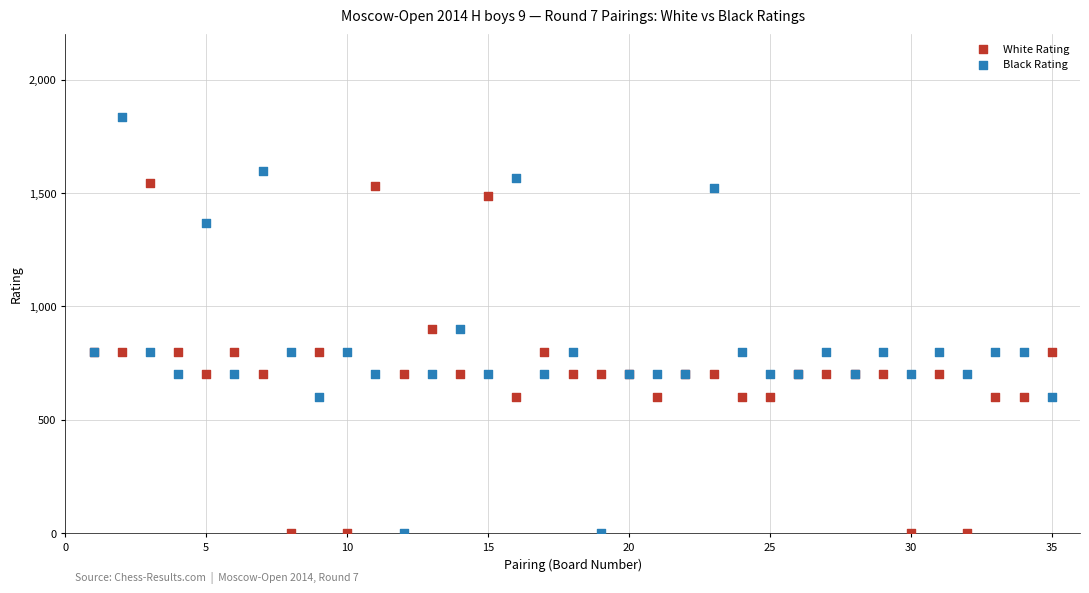

What is the X range (max minus min) for the scatter plot?

34